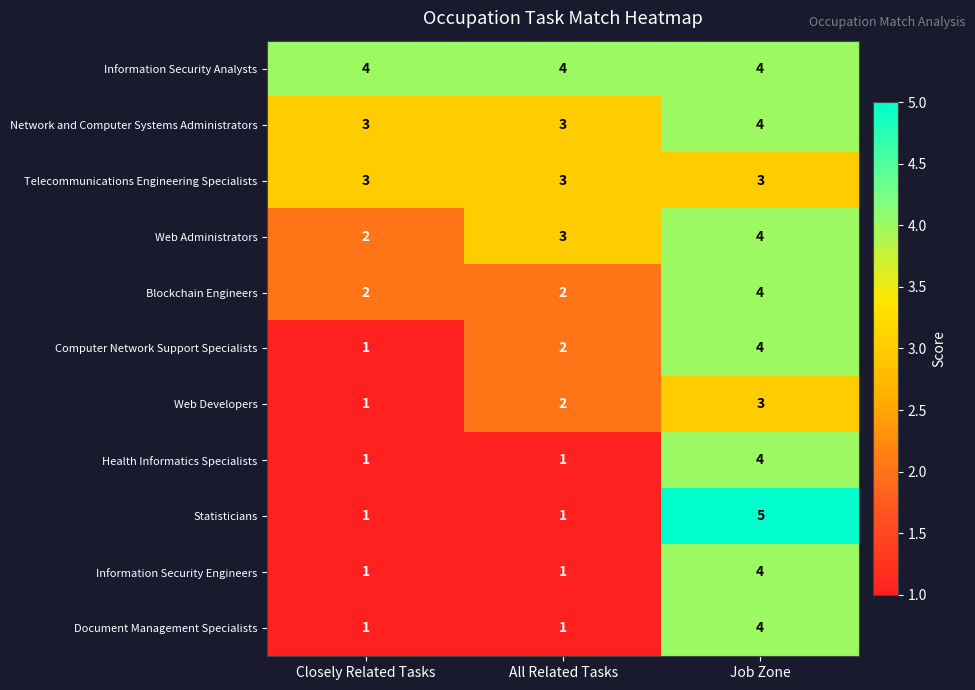

True or false: Web Administrators has a value of 4 at Job Zone.

True